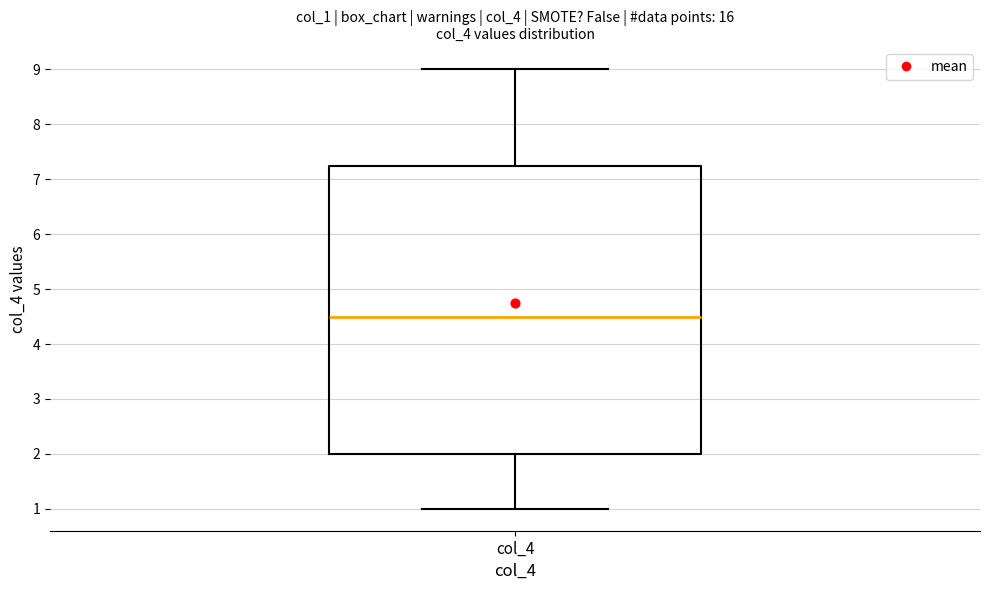

Transcribe this box plot: give where the median line is, the range the box spans, and where the two whiskers end, as read against the y-axis. The values are not printed on the chart, so give them approximately, as read against the axis.

median 4.5, box 2.0 to 7.3, whiskers 1.0 to 9.0